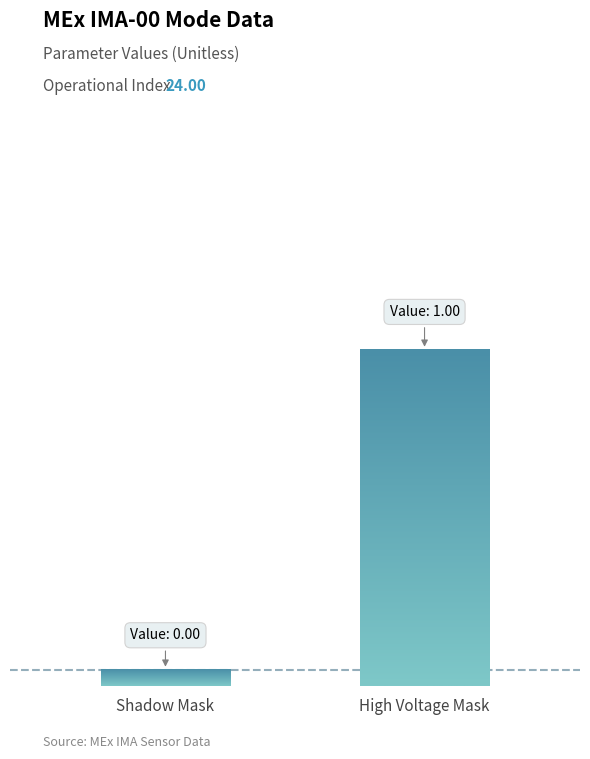

Which category has the lowest value across all series?

Shadow Mask